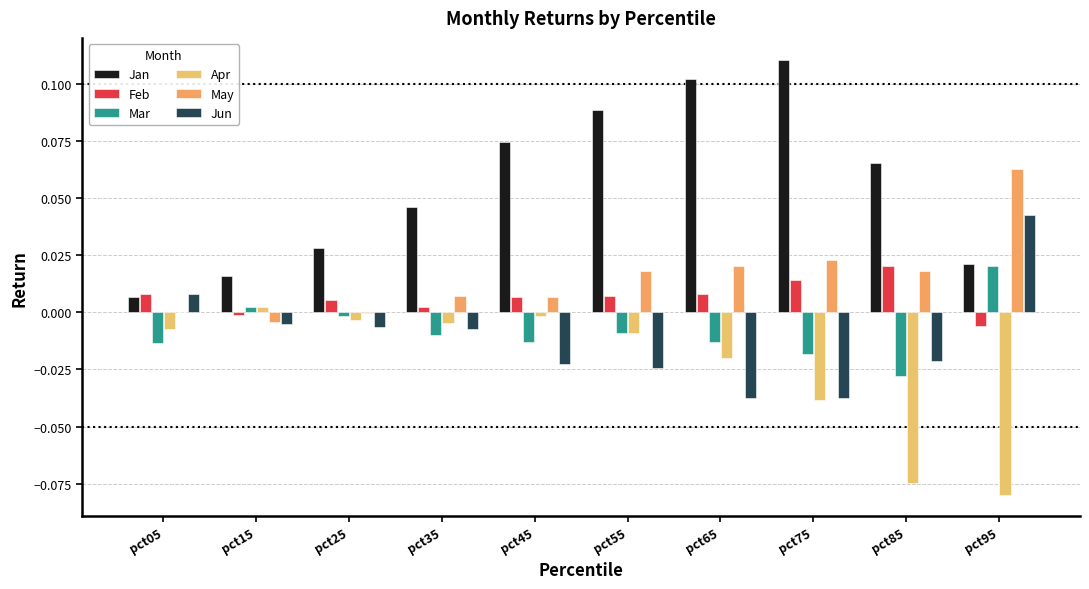

The Apr series shows 0.0 at pct15. True or false?

False